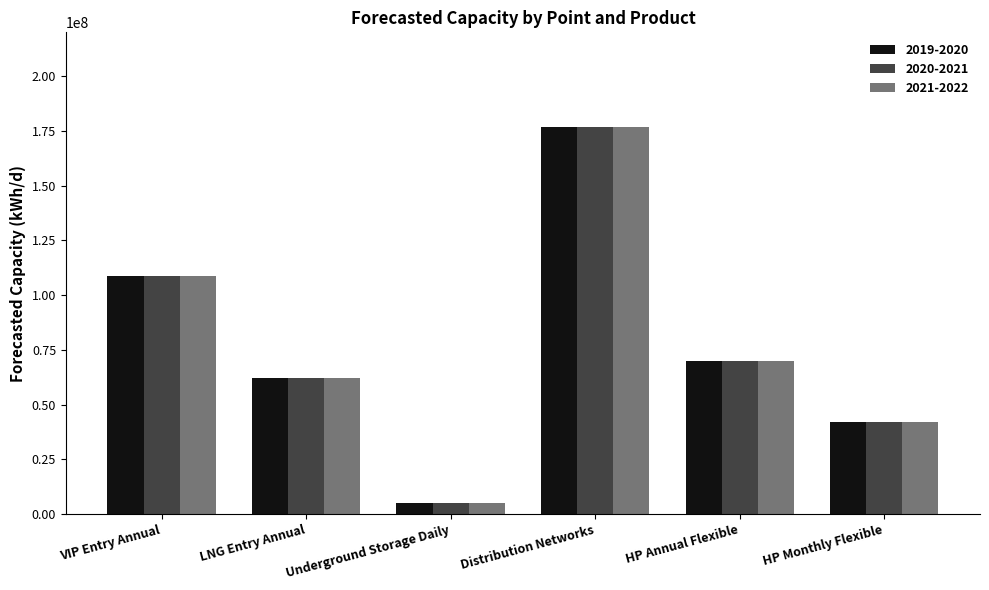

What is the sum of all 2020-2021 values?

464272239.9